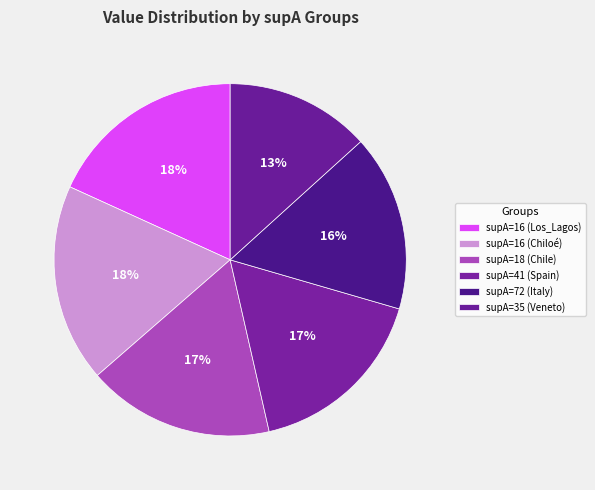

How many slices are in this pie chart?

6